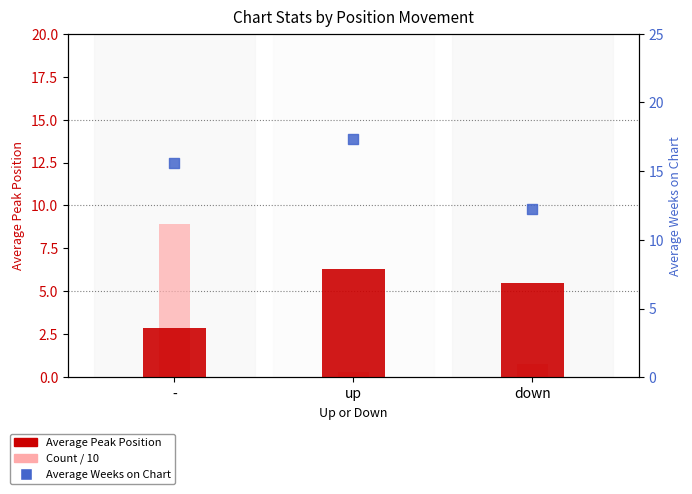

Which series has the largest Y range (max minus min)?

Count / 10